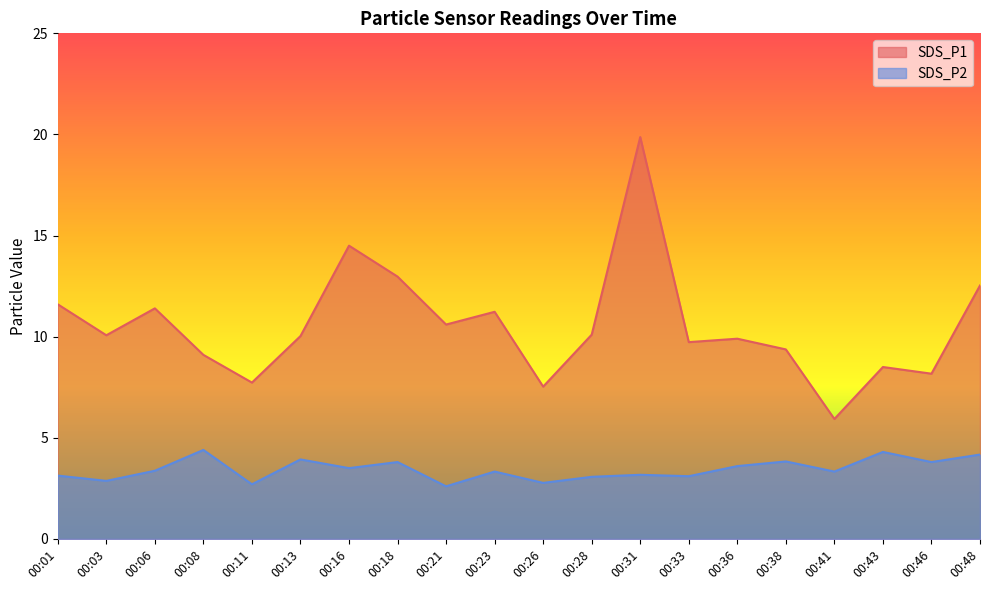

Which has a higher value, 00:38 or 00:03?

00:03